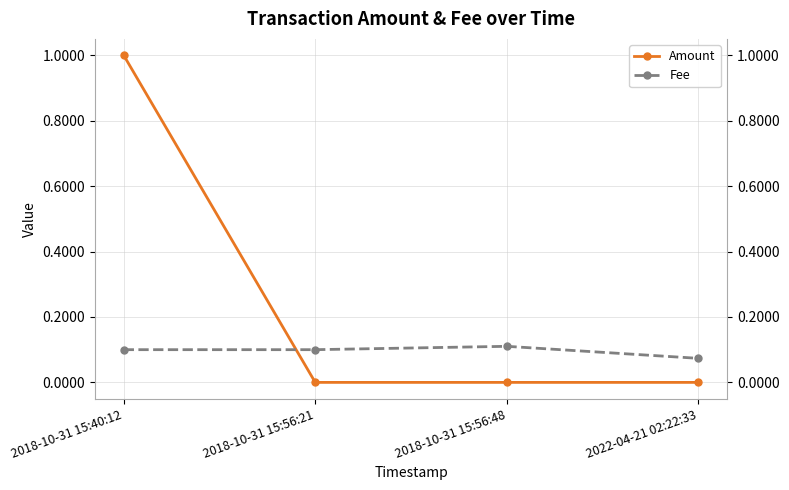

How many positive values does the Amount series have?

2